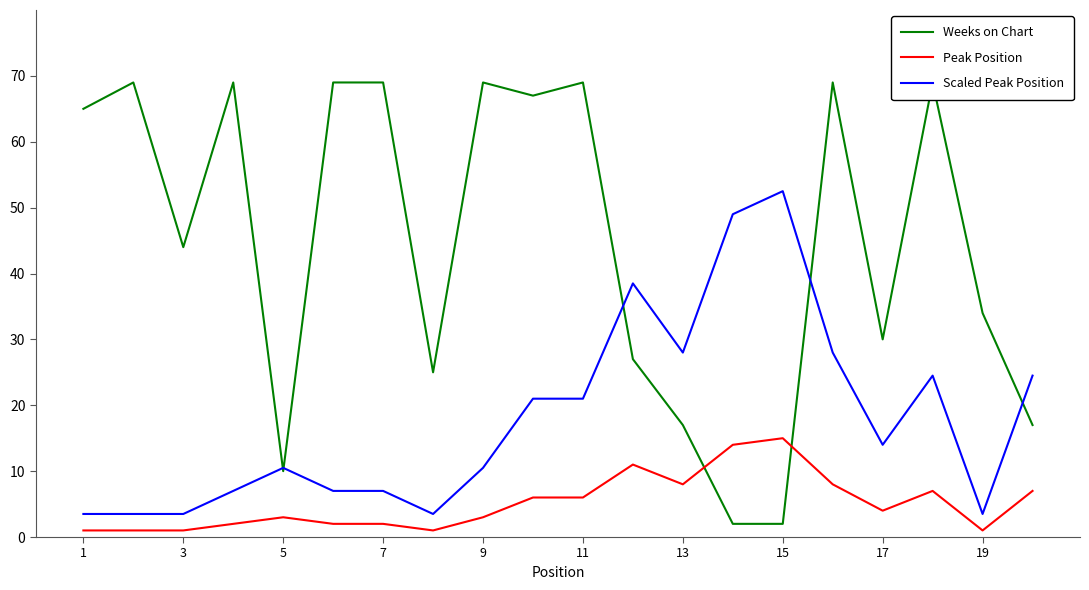

True or false: Scaled Peak Position and Peak Position intersect in this chart.

False